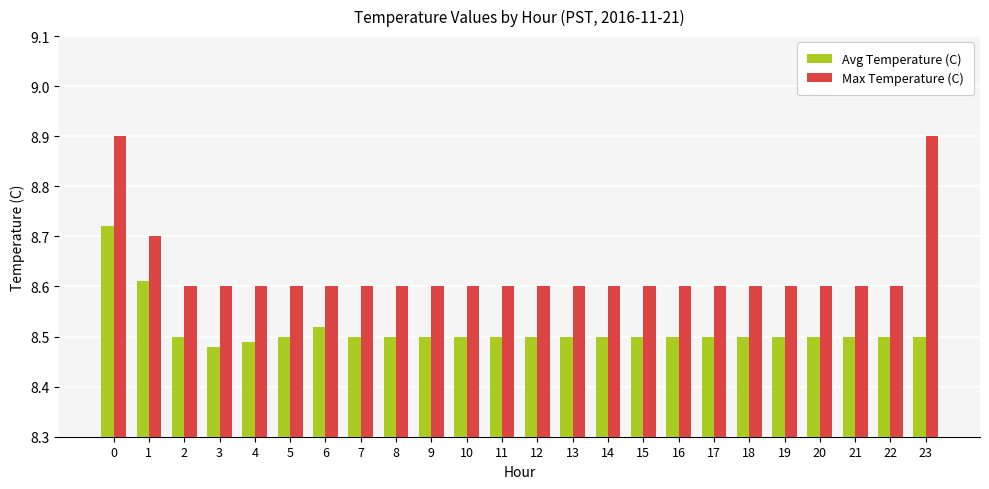

What is the sum of the Avg Temperature (C) values at 5 and 1?

17.1